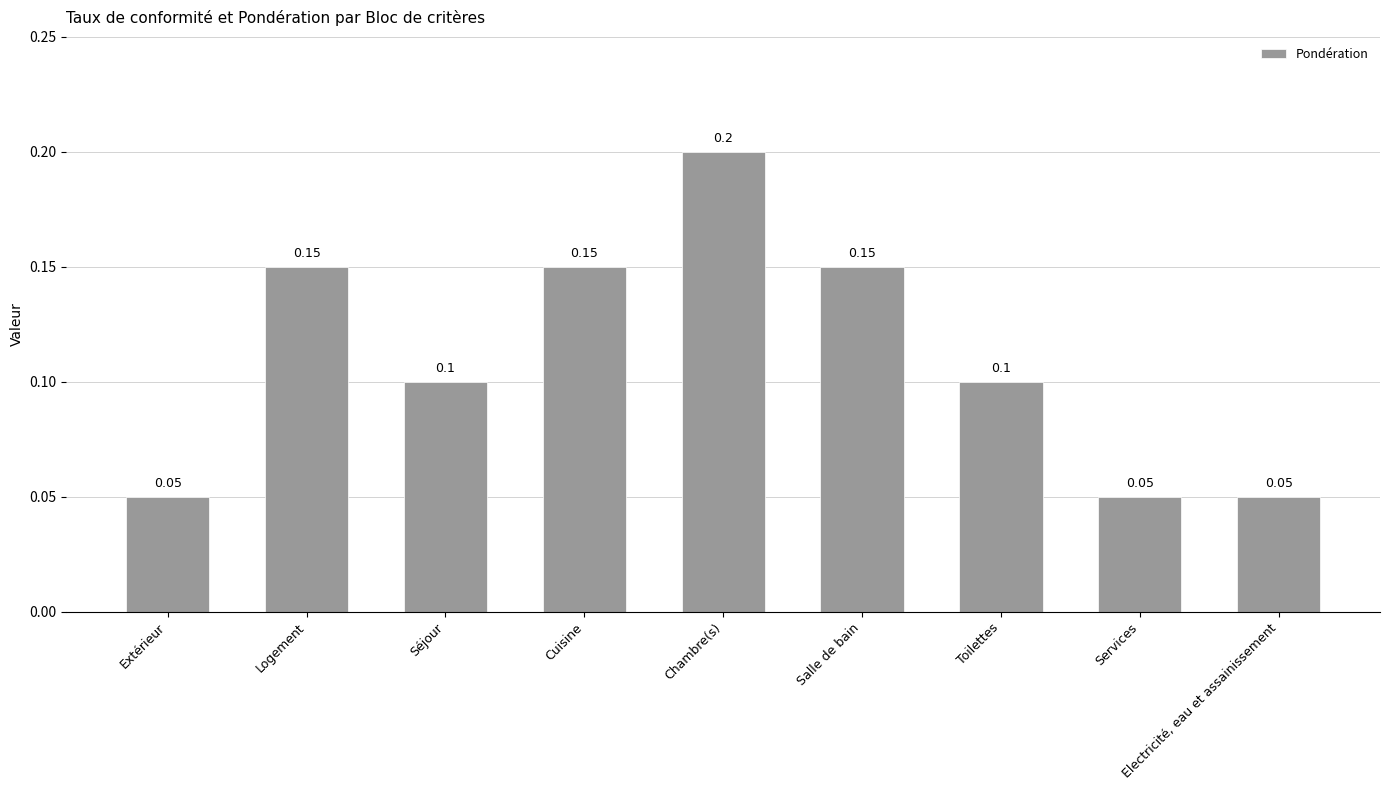

What is the change in value from Extérieur to Salle de bain?

+0.1